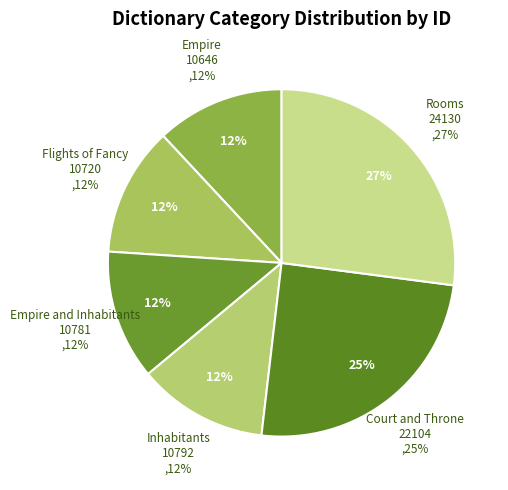

To the nearest percent, what percentage of the pie is Rooms?

27%